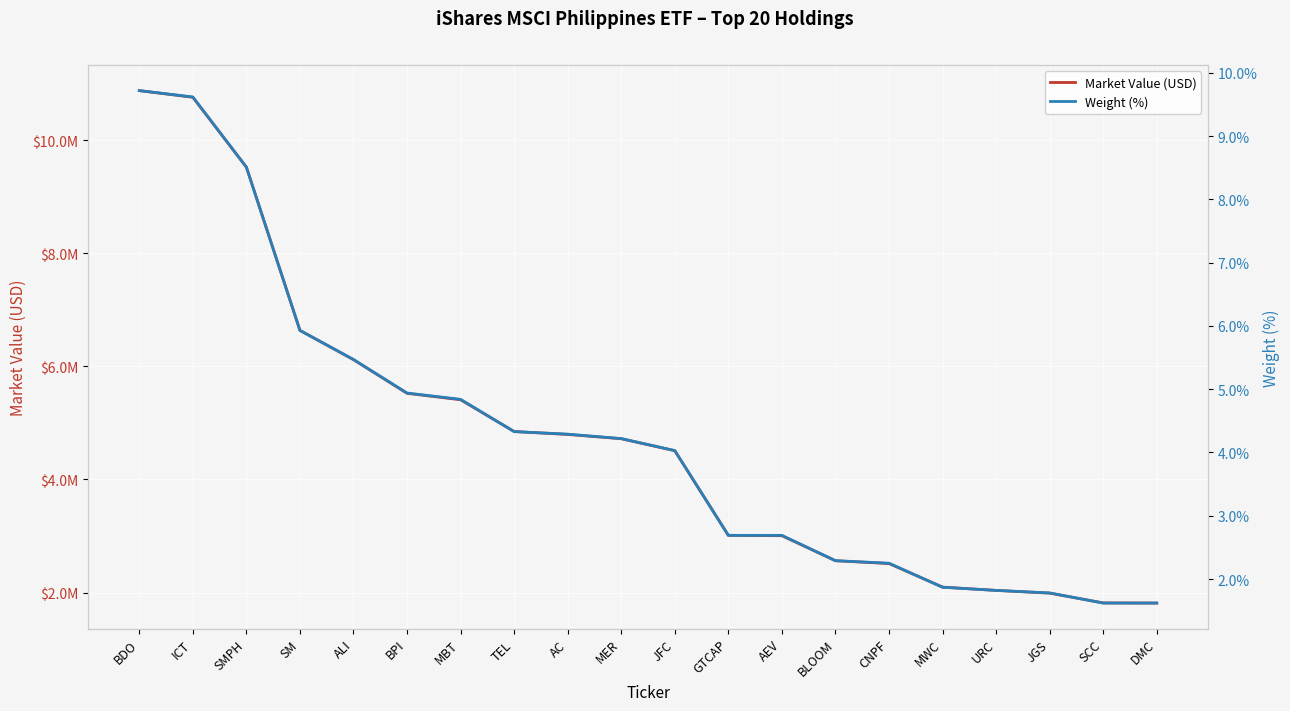

What is the difference between the maximum and minimum values in the Weight (%) series?

8.1